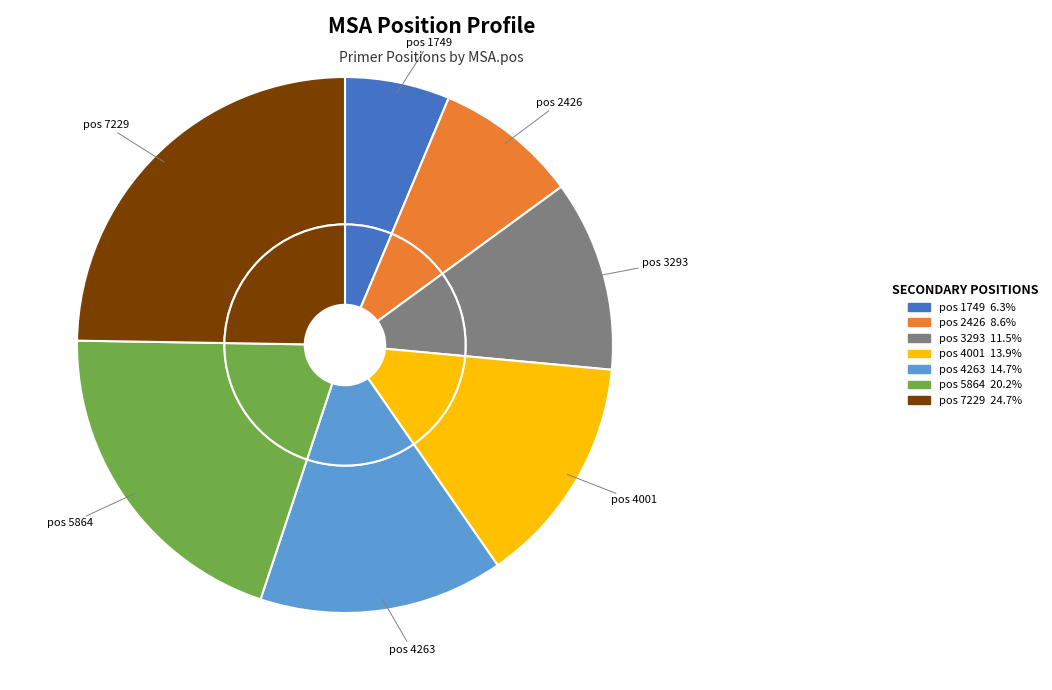

What is the largest slice in the pie chart?

7229